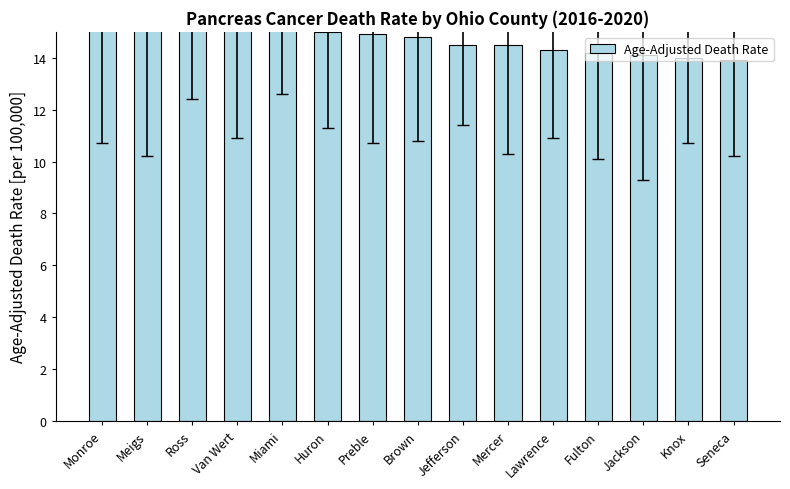

Where is the data nearest to the value 15?

Huron